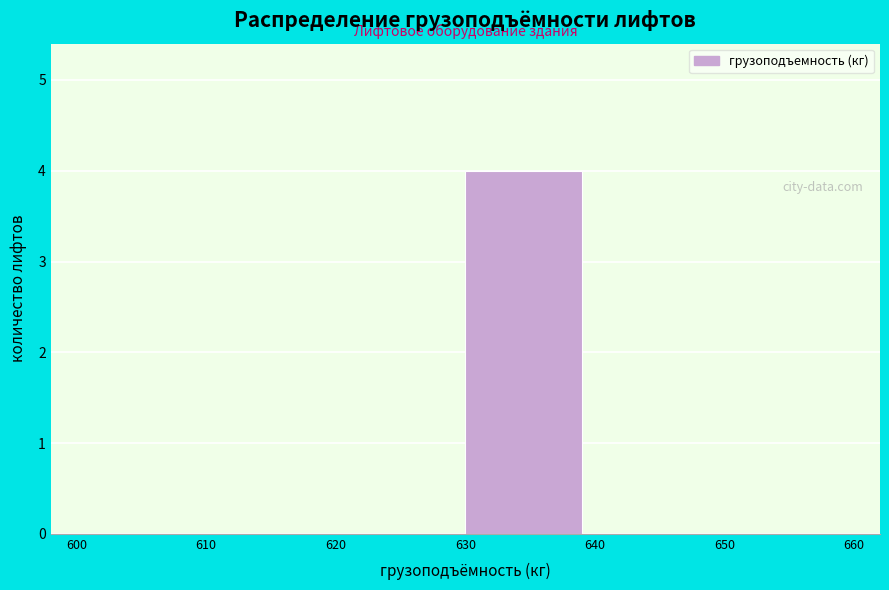

What is the height of the bar covering 630 to 640 on the x-axis? The values are not printed on the chart, so give them approximately, as read against the axis.

4